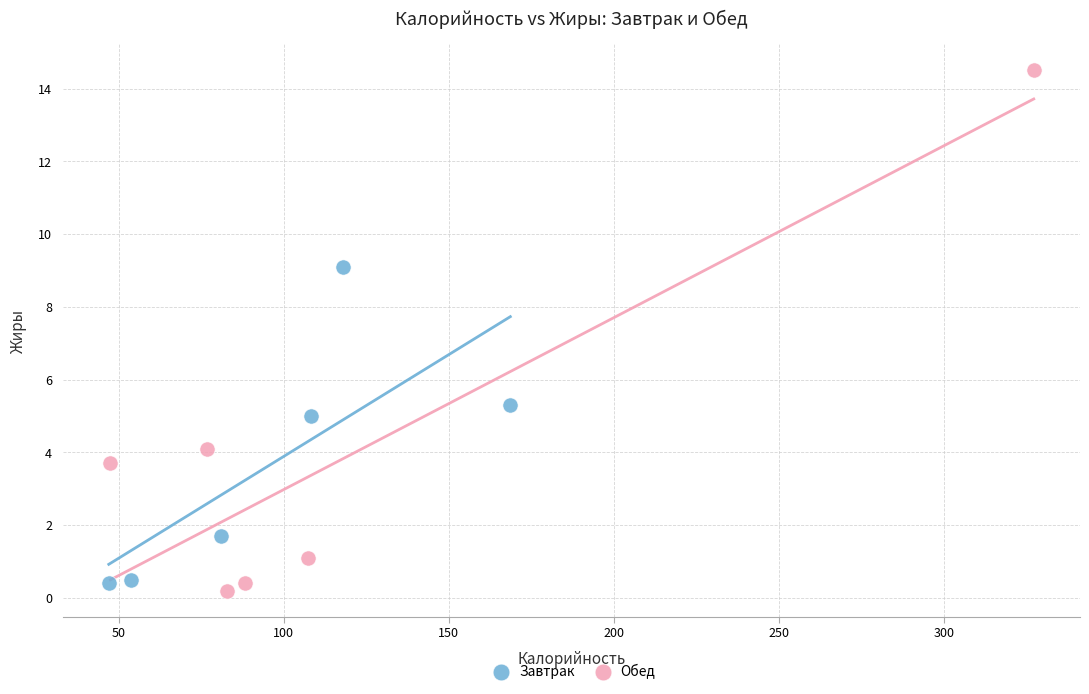

Which series reaches the maximum Y coordinate?

Обед